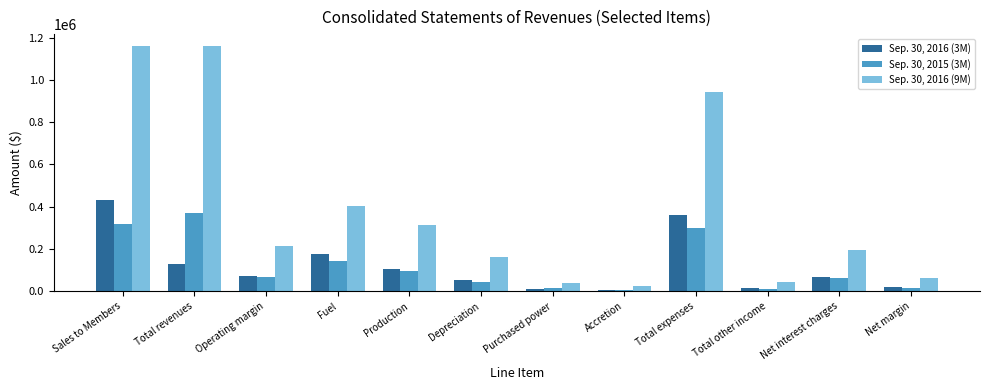

At Operating margin, list the series in order from smallest to largest.

Sep. 30, 2015 (3M), Sep. 30, 2016 (3M), Sep. 30, 2016 (9M)